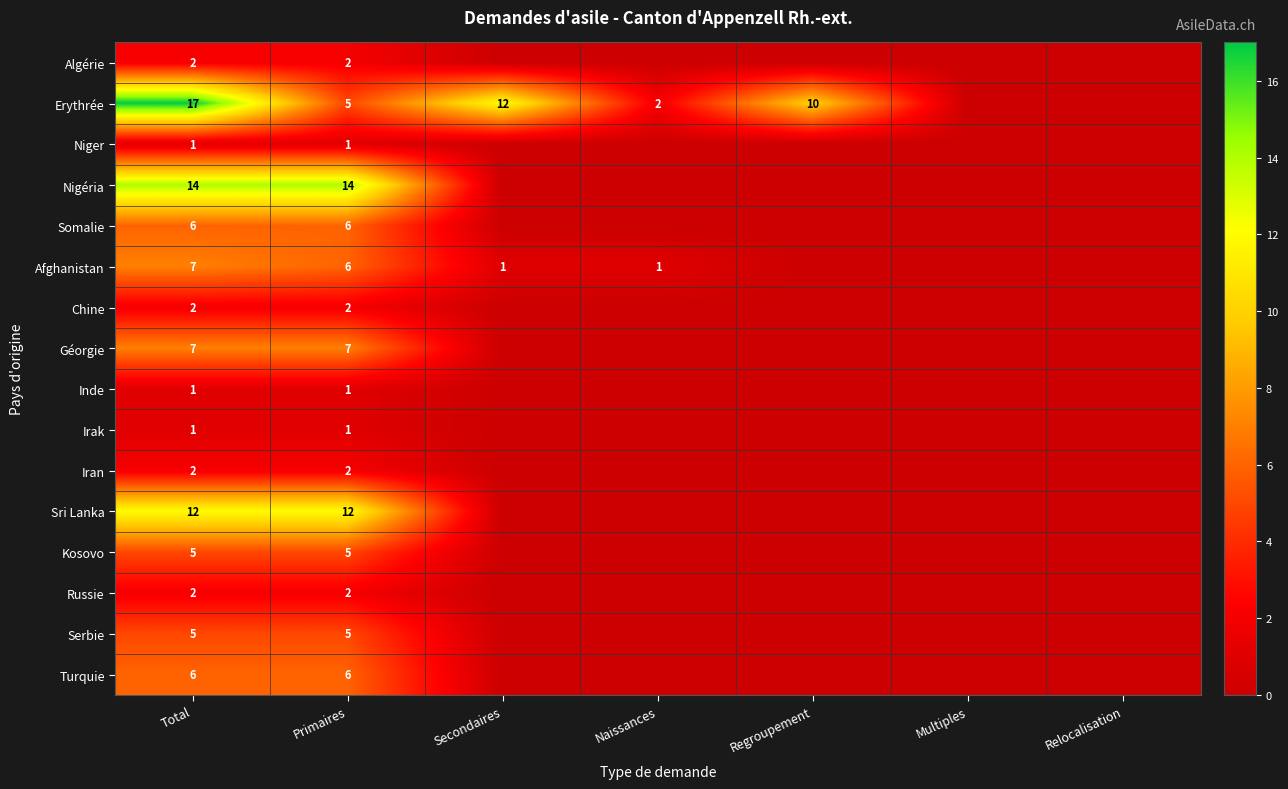

What is the spread (max minus min) of values at Primaires?

13